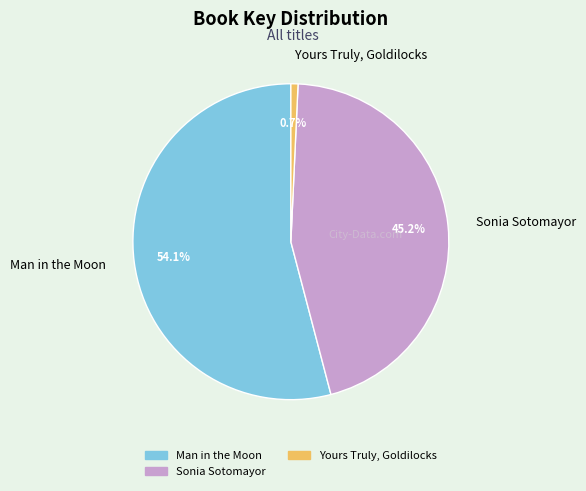

Is it true that Sonia Sotomayor is 38% of the pie?

False